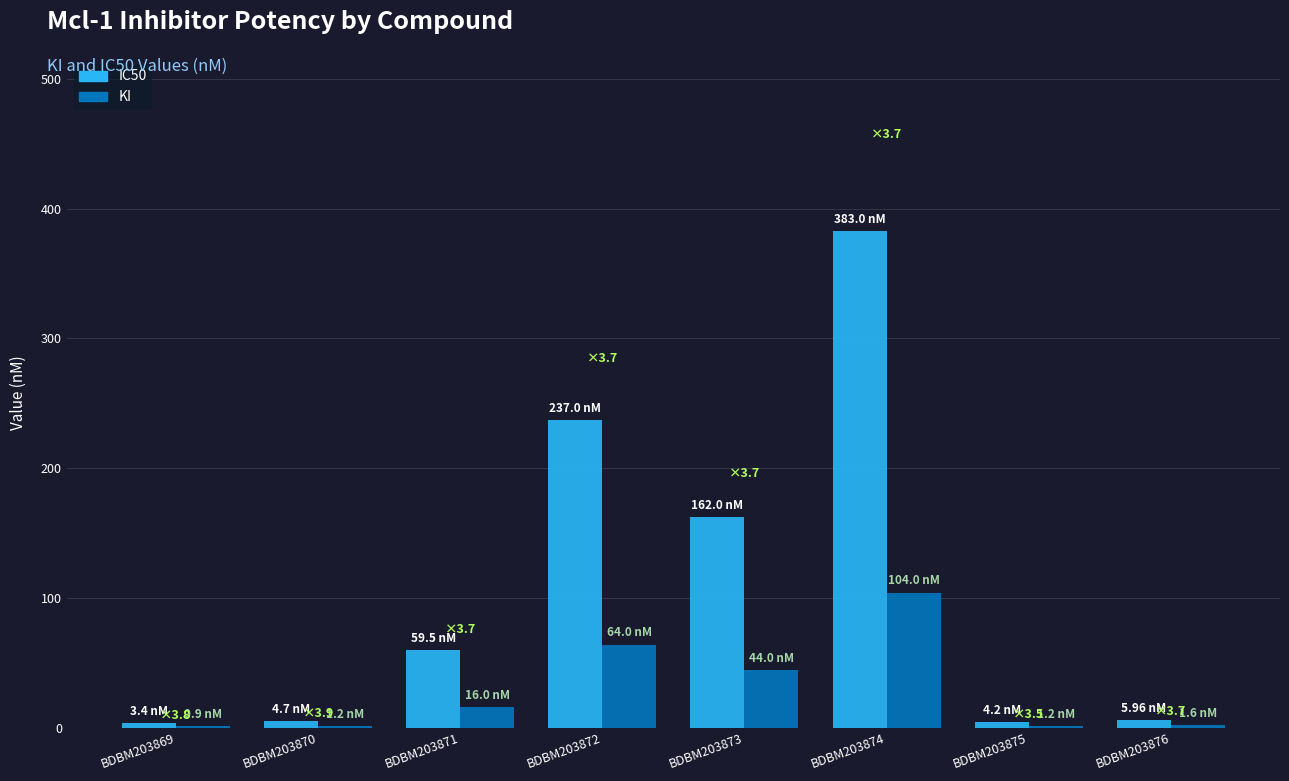

What is the average value of the IC50 series?

107.5